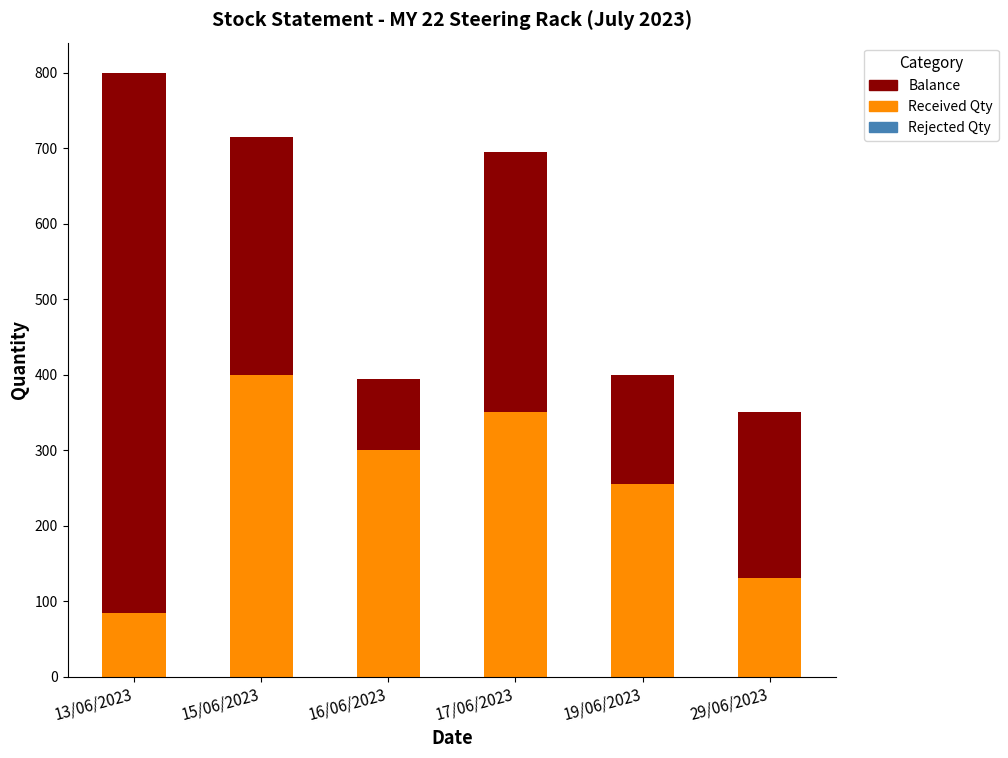

What is the minimum value for Received Qty?

85